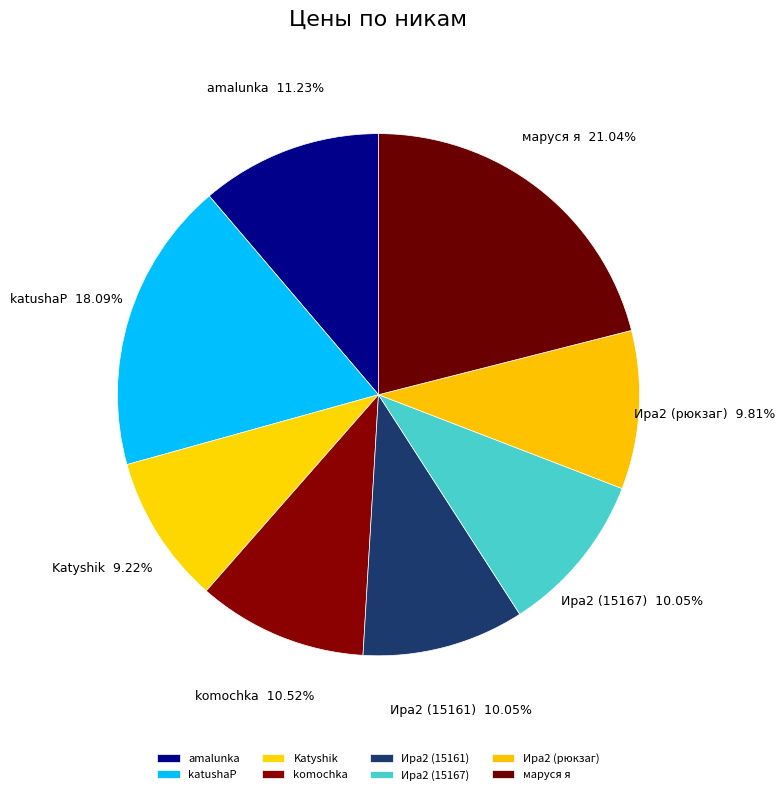

Which has a higher value, Katyshik or Ира2 (15161)?

Ира2 (15161)